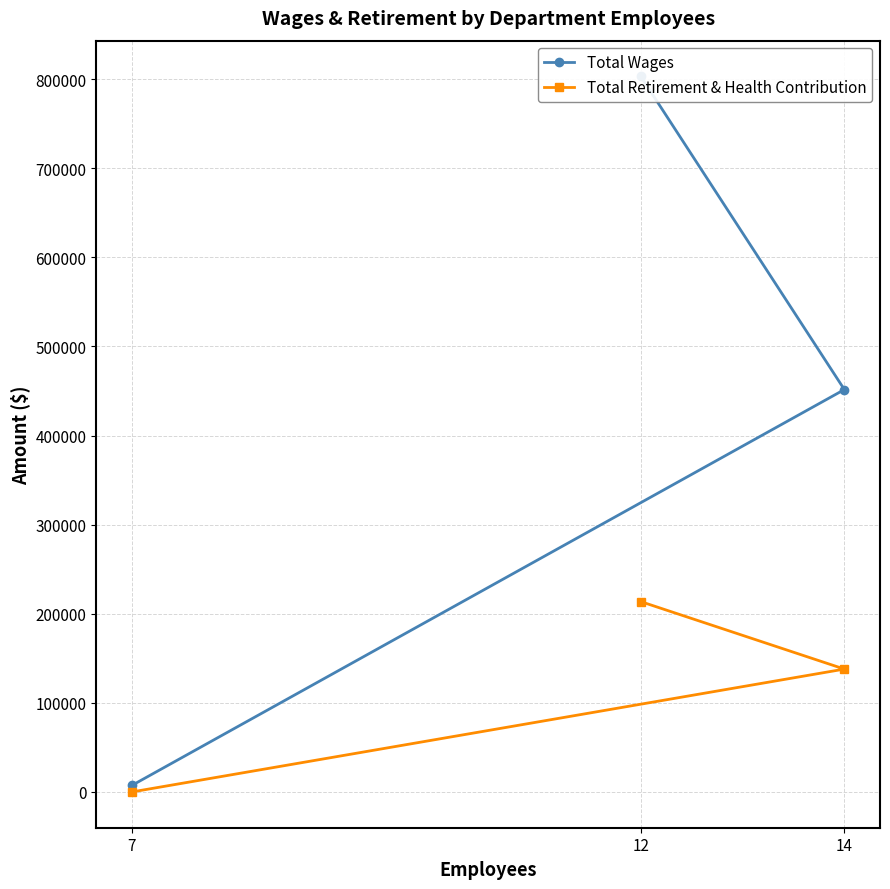

Rank the series at 14 from highest to lowest value.

Total Wages, Total Retirement & Health Contribution